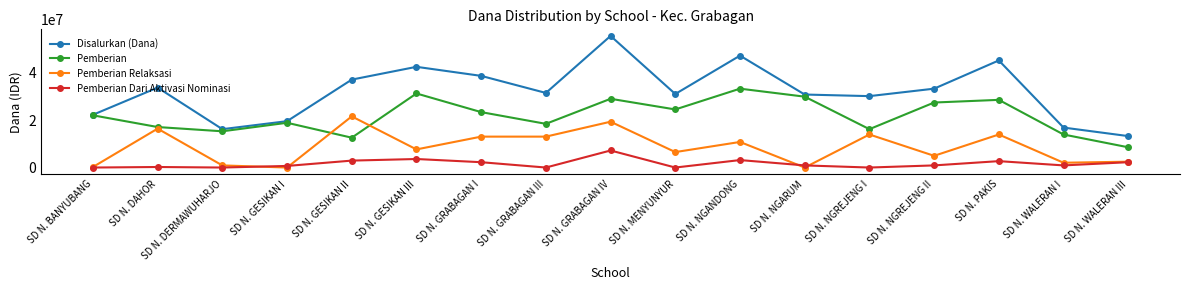

The Pemberian series shows 25202713 at SD N. DERMAWUHARJO. True or false?

False